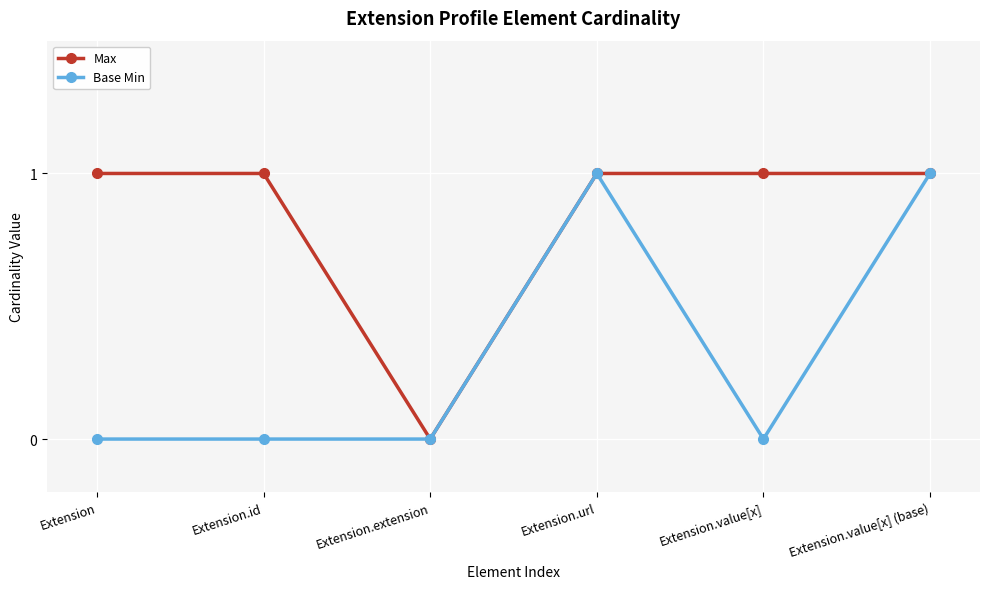

Is the value of Max at Extension.value[x] greater than the value of Base Min at Extension.value[x]?

Yes